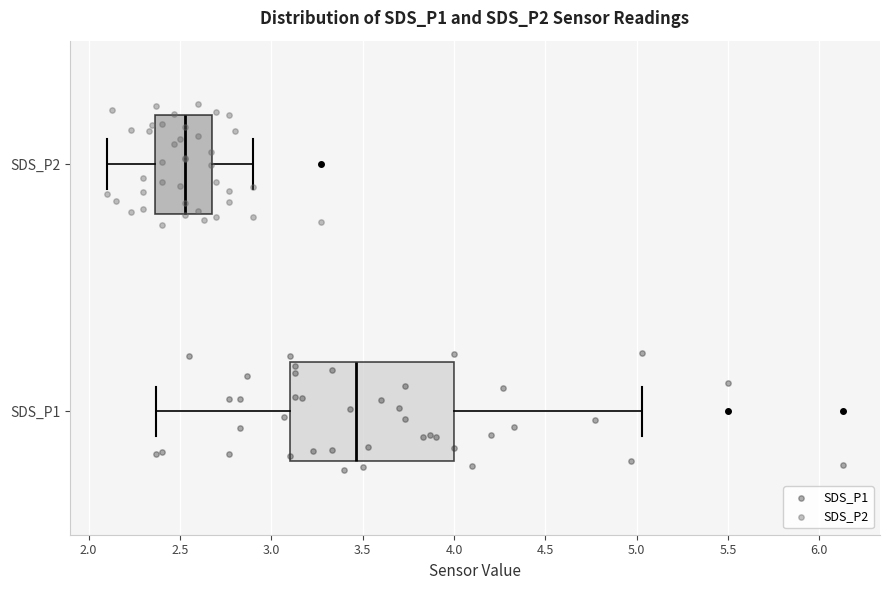

Reading bottom to top, transcribe this box plot: for each box, give where its median line is, the range the box spans, and where its two whiskers end, as read against the x-axis. The values are not printed on the chart, so give them approximately, as read against the axis.

SDS_P1: median 3.45, box 3.10 to 4.00, whiskers 2.35 to 5.05
SDS_P2: median 2.55, box 2.35 to 2.70, whiskers 2.10 to 2.90